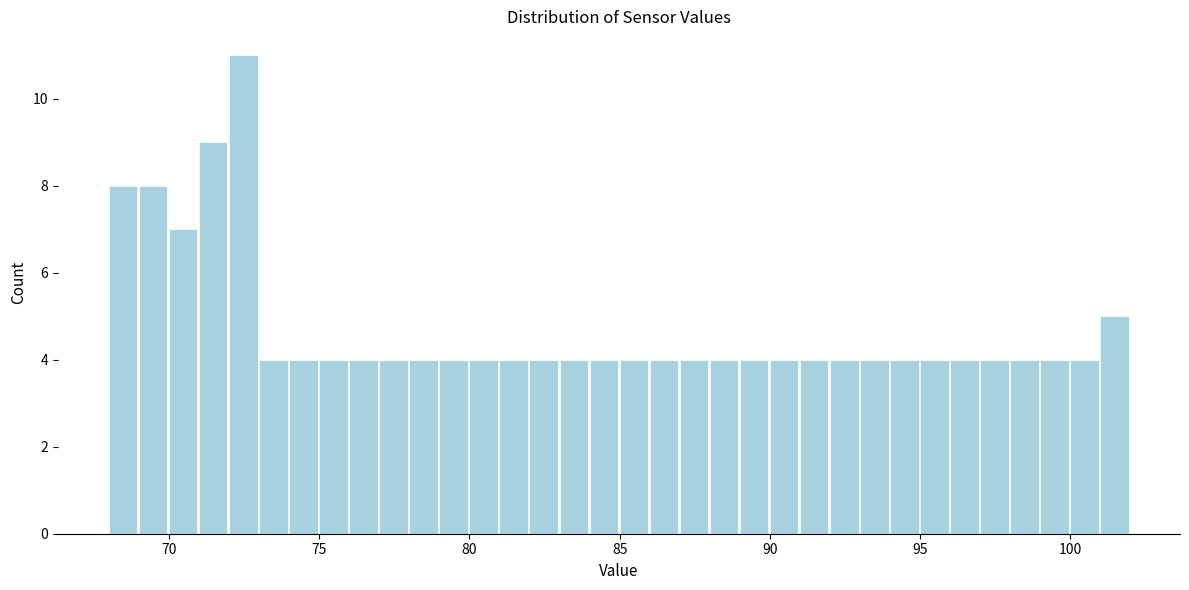

Around what value on the x-axis is the tallest bar? Give the approximate position of its centre, as read against the axis.

72.5